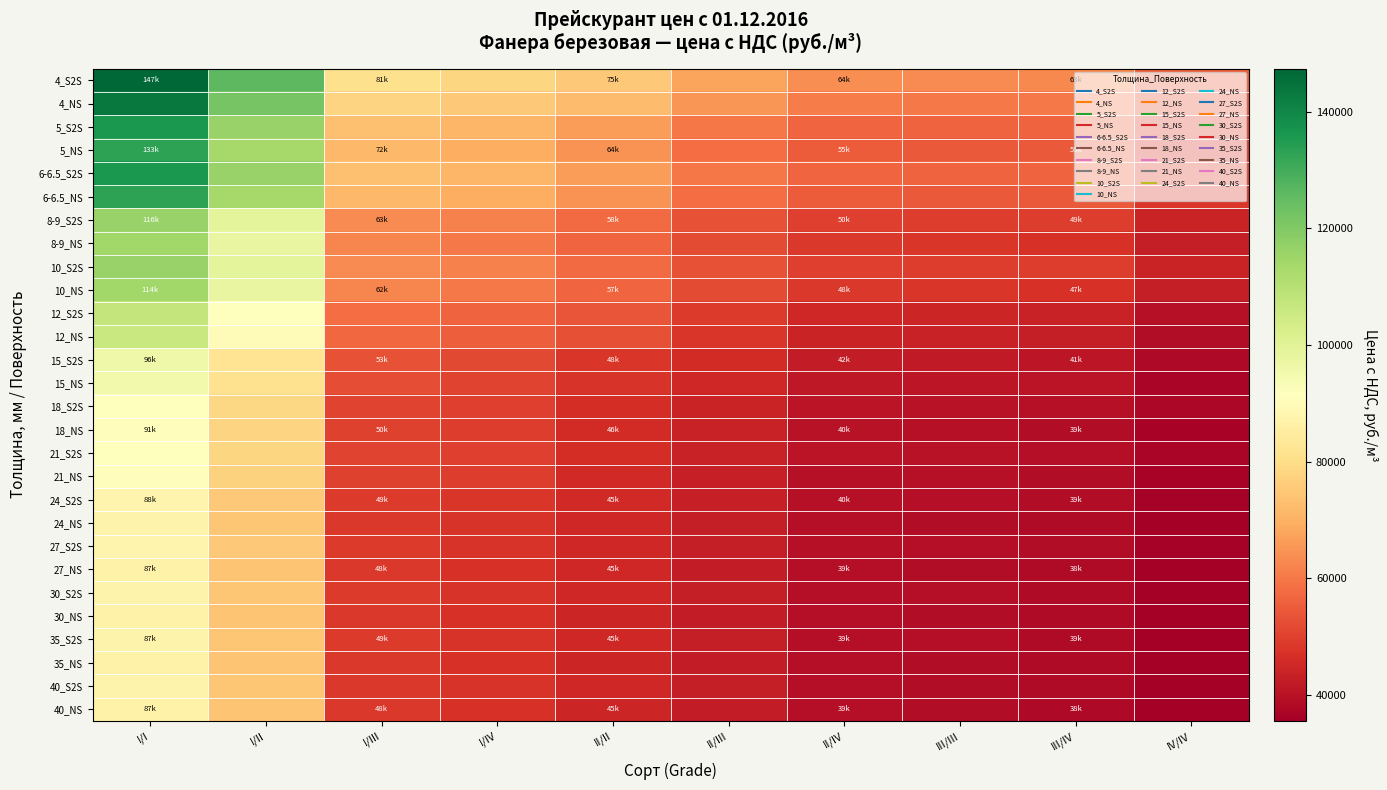

At how many categories does at least one series exceed 139039?

1